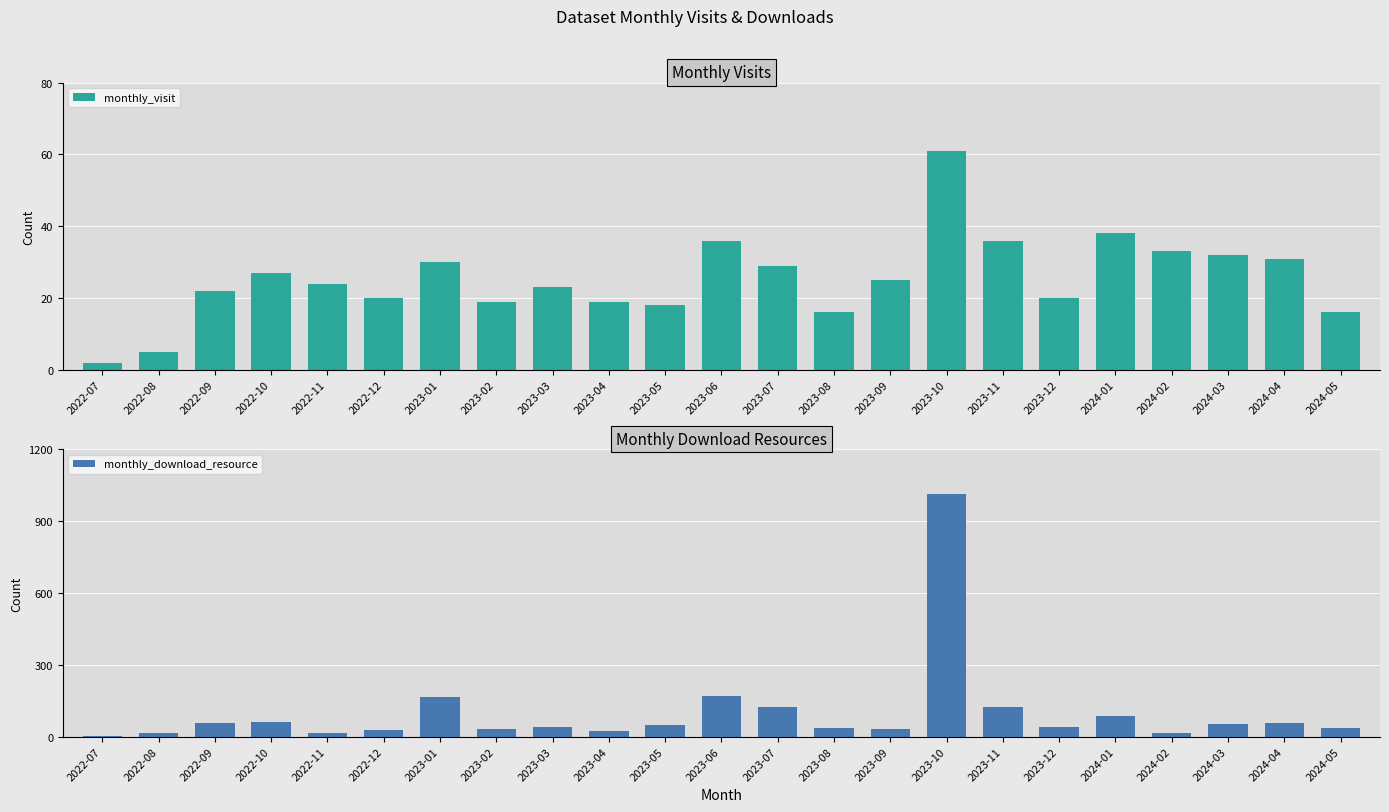

What is the maximum value shown in the chart?

1015